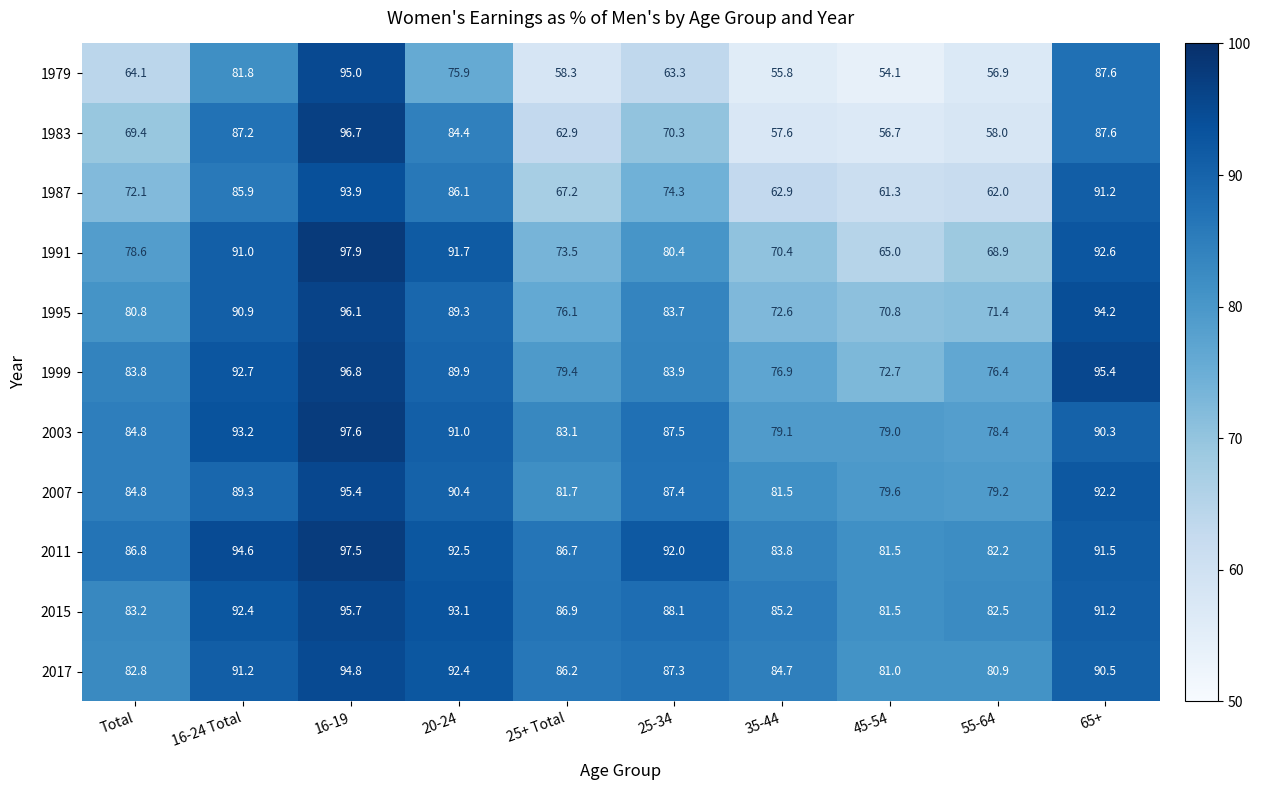

What is the sum of all 1999 values?

847.9